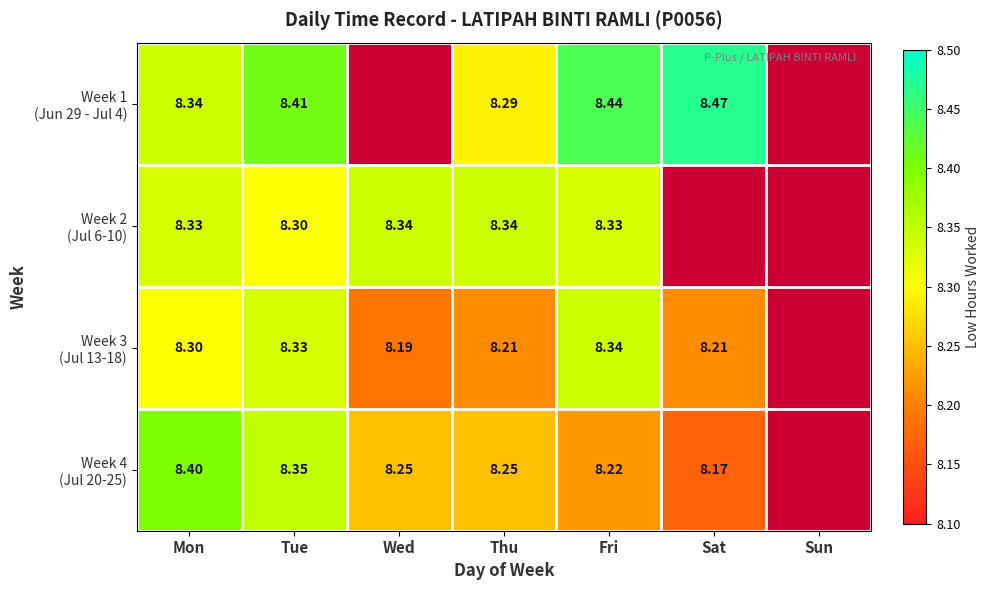

At which category does the chart reach its peak across all series?

Sat